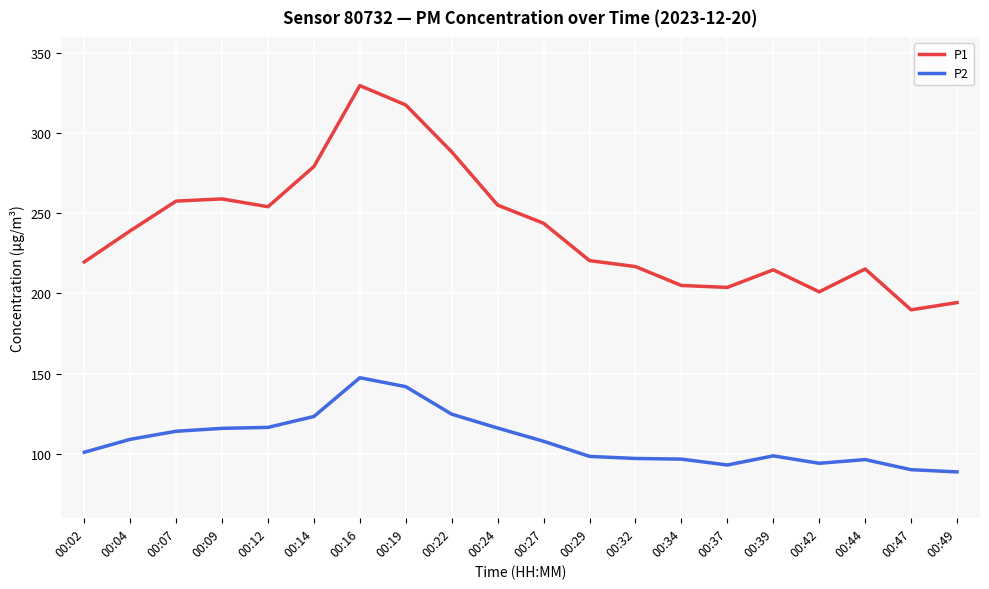

Between 00:22 and 00:39, which series saw the biggest shift?

P1